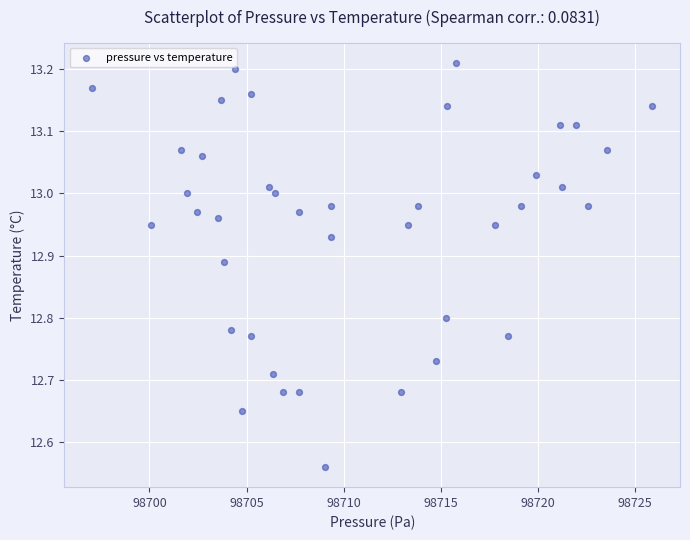

What is the range of X values (max minus min)?

28.8